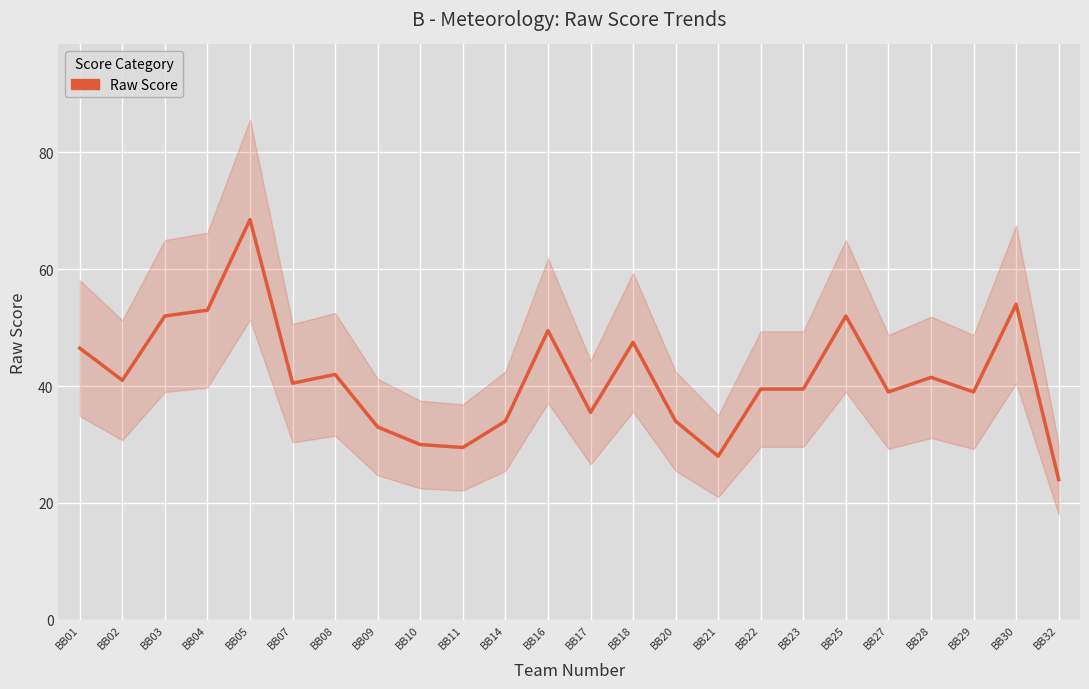

What is the change in value from BB04 to BB28?

-11.5